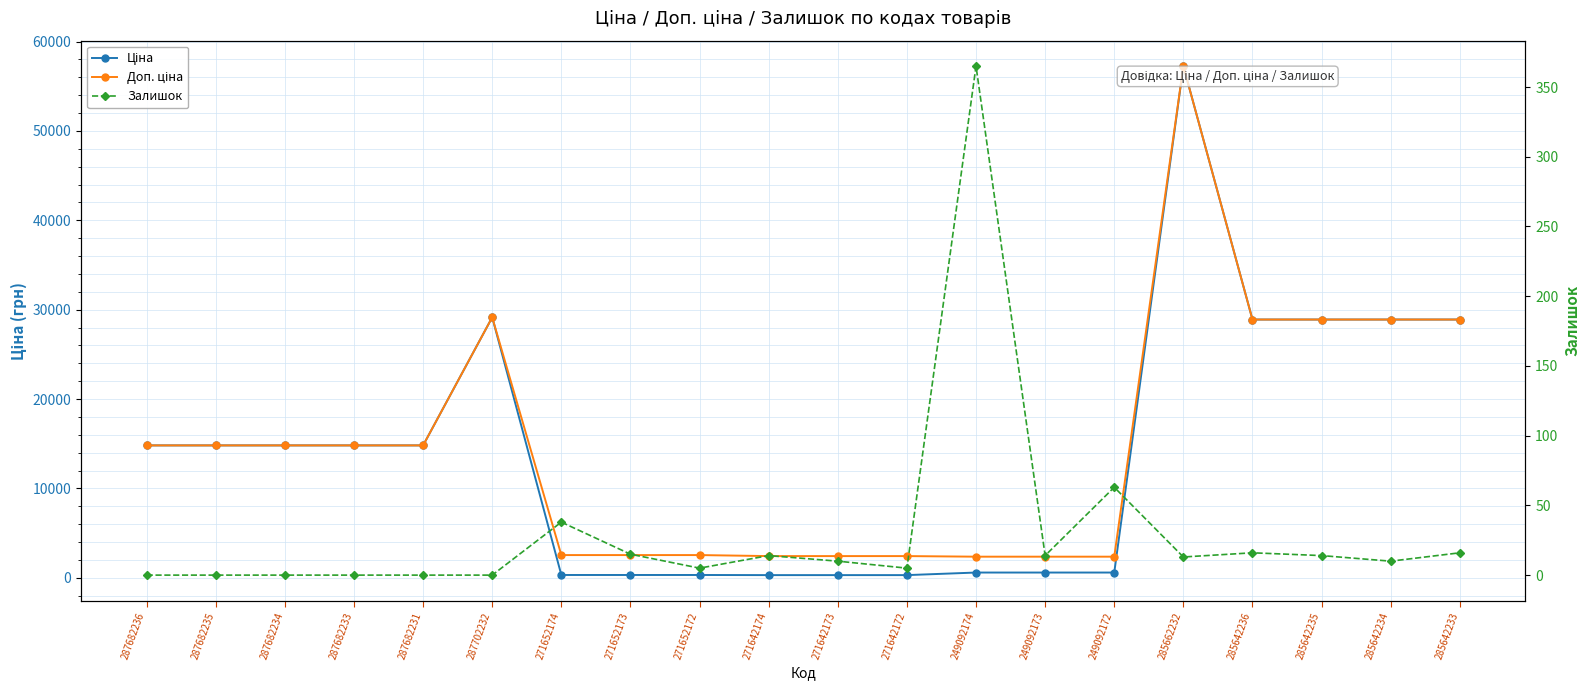

Count the number of categories in the chart.

20